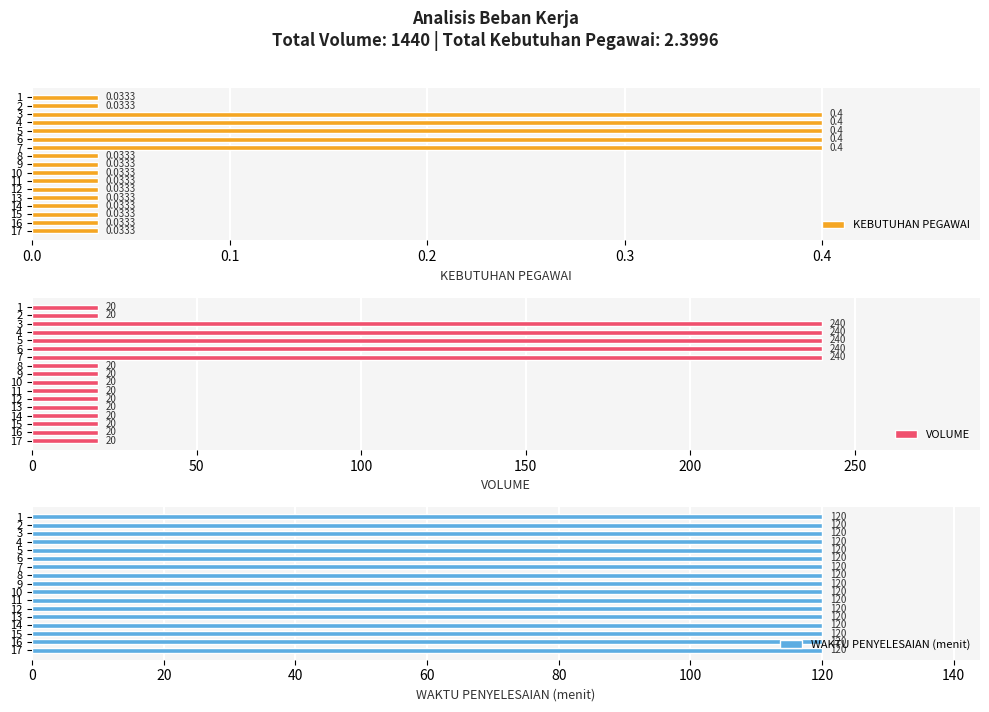

What is the sum of the VOLUME values at 10 and 2?

40